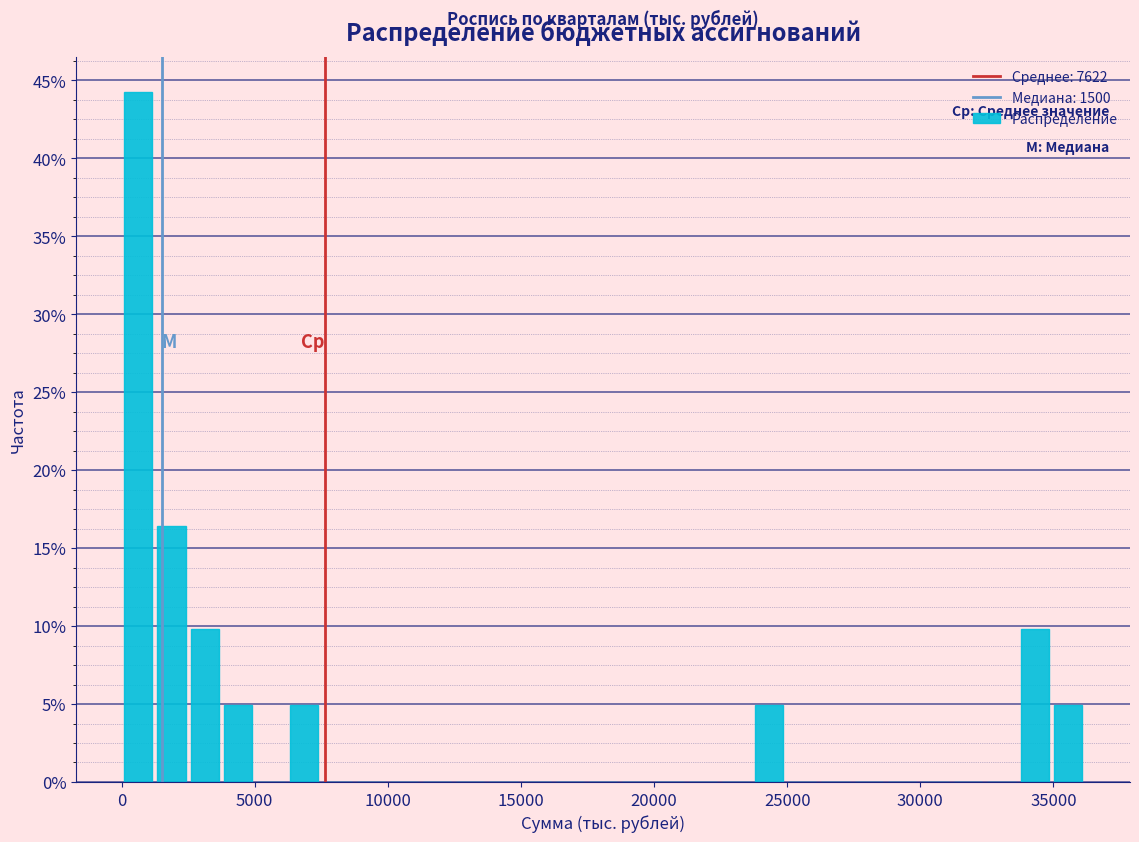

Around what value on the x-axis is the tallest bar? Give the approximate position of its centre, as read against the axis.

500